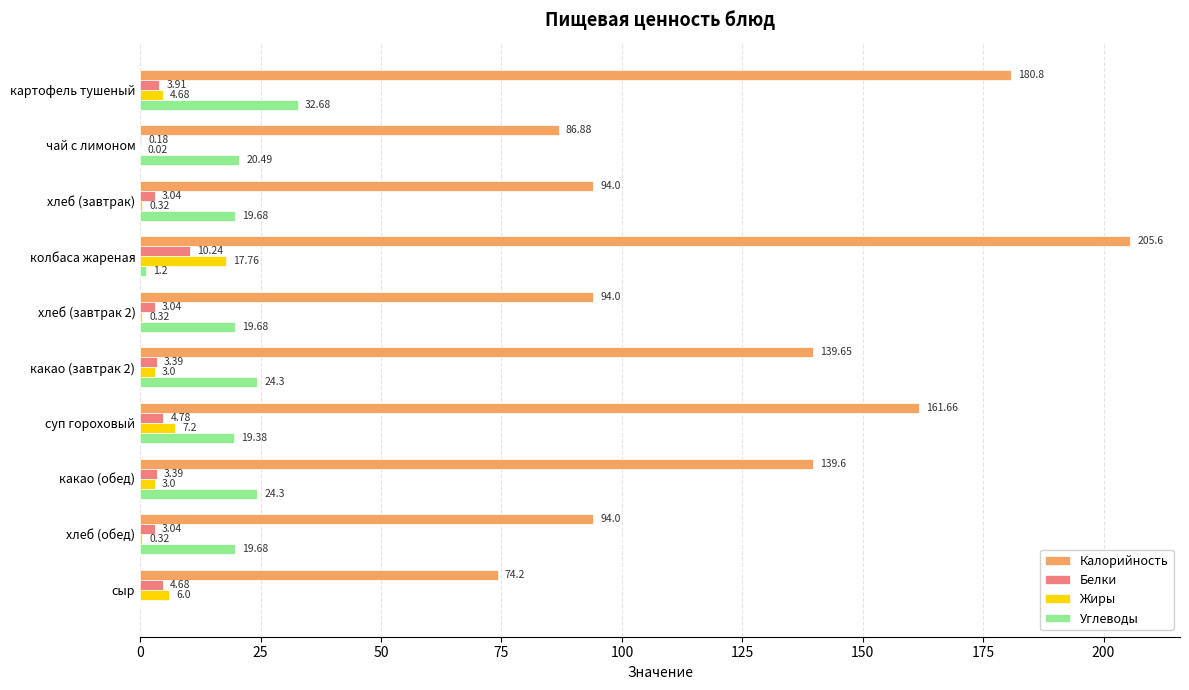

Which series has the largest total across all categories?

Калорийность